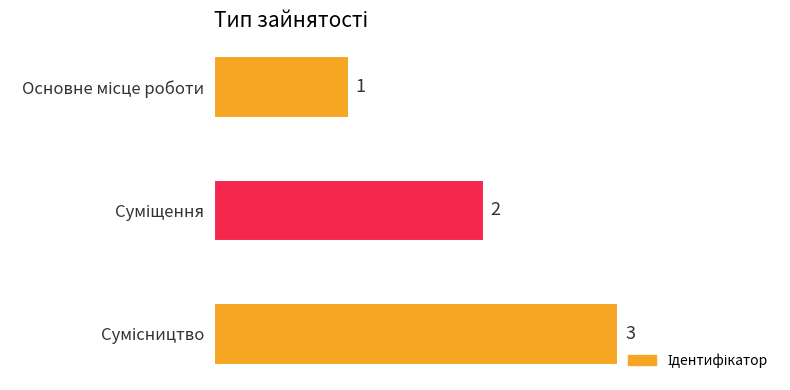

What is the greatest value displayed?

3